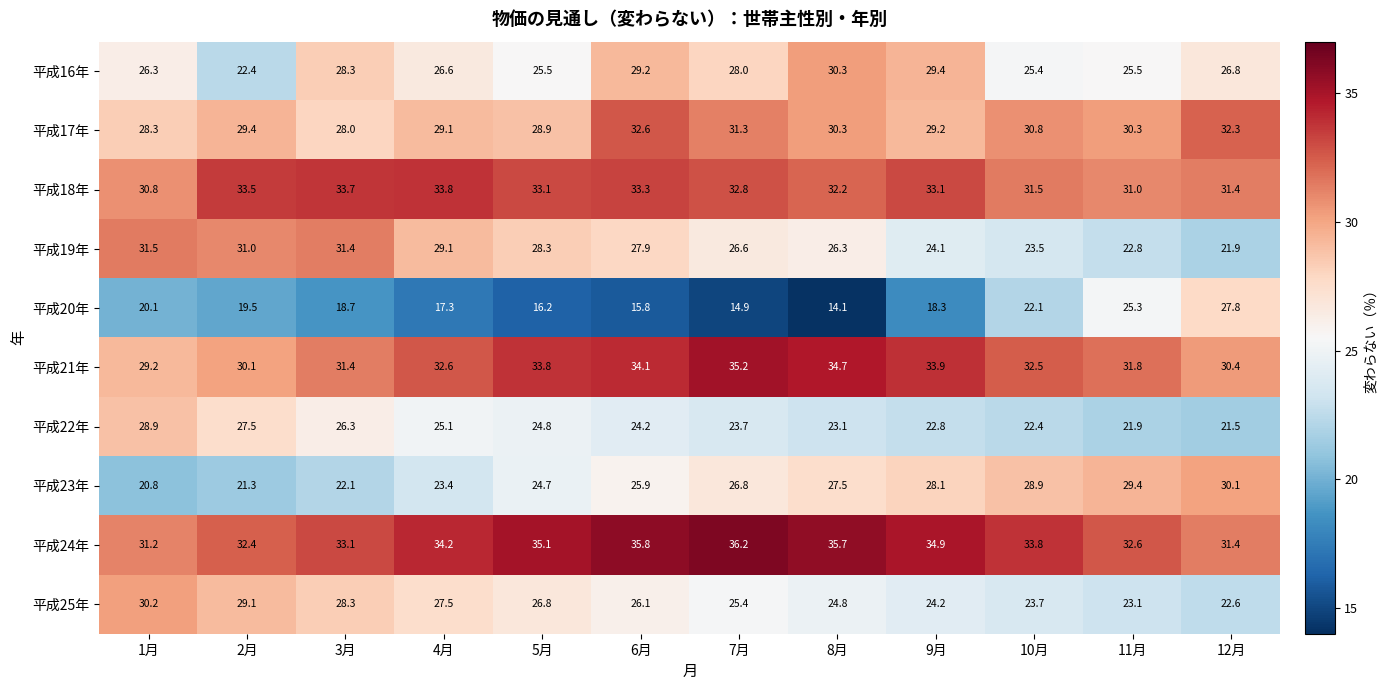

List the series in order of their peak value, lowest first.

平成20年, 平成22年, 平成23年, 平成25年, 平成16年, 平成19年, 平成17年, 平成18年, 平成21年, 平成24年